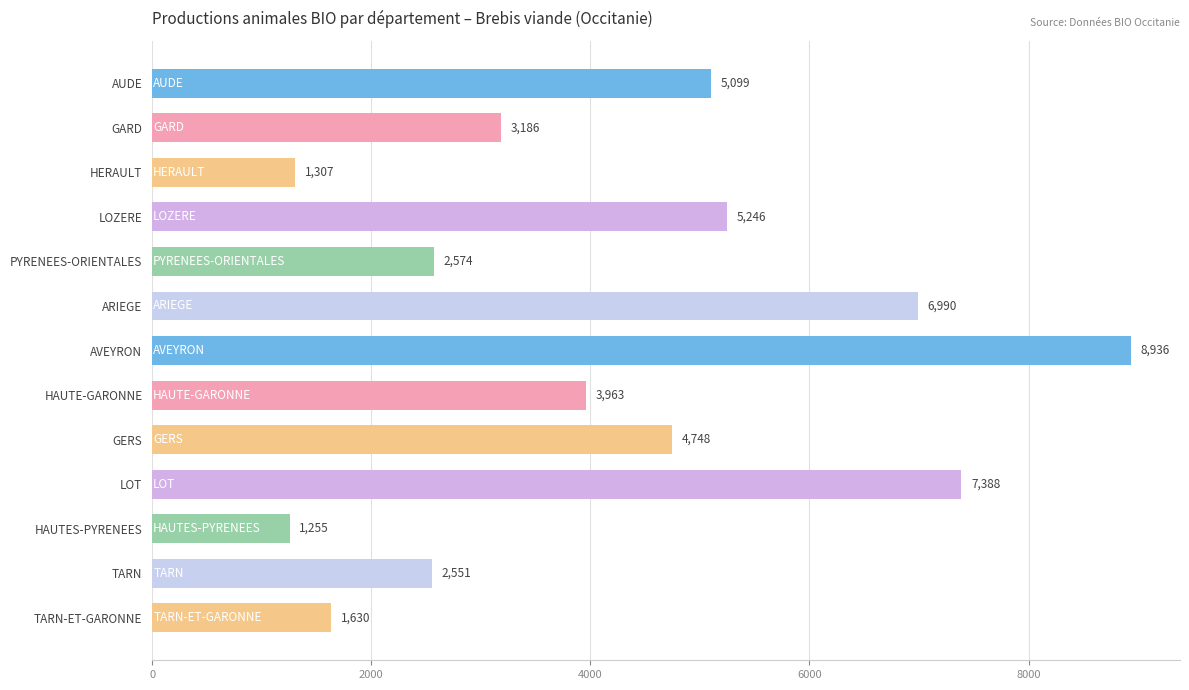

List the labels in order of value, largest first.

AVEYRON, LOT, ARIEGE, LOZERE, AUDE, GERS, HAUTE-GARONNE, GARD, PYRENEES-ORIENTALES, TARN, TARN-ET-GARONNE, HERAULT, HAUTES-PYRENEES